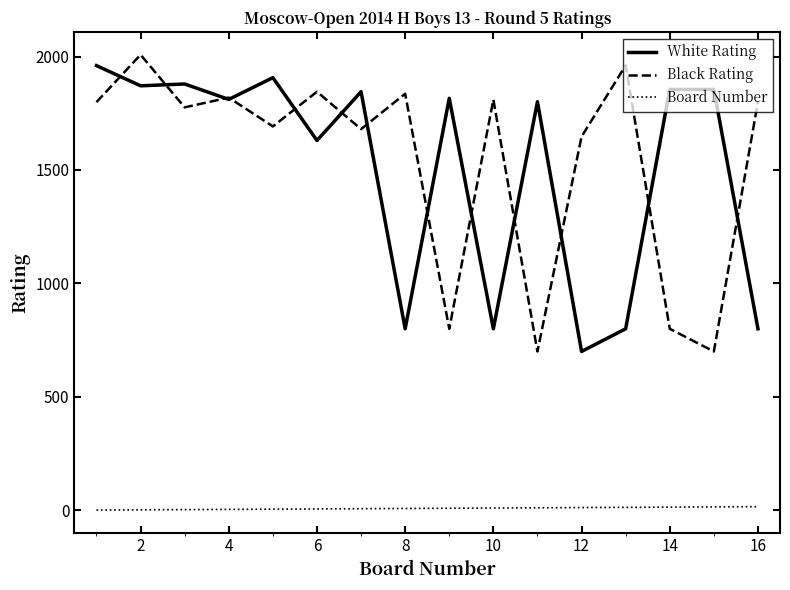

What is the maximum value shown in the chart?

2008